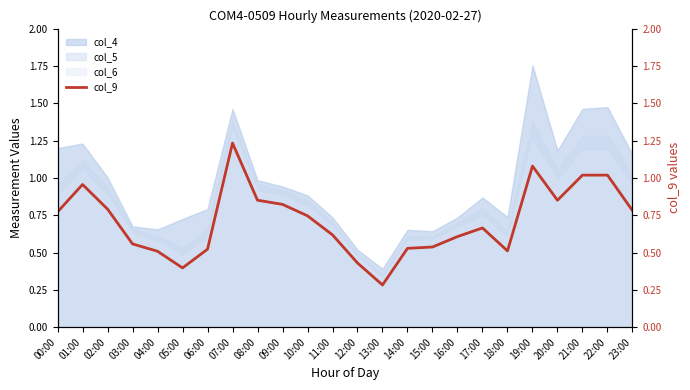

What is the approximate value at 10:00?

0.7